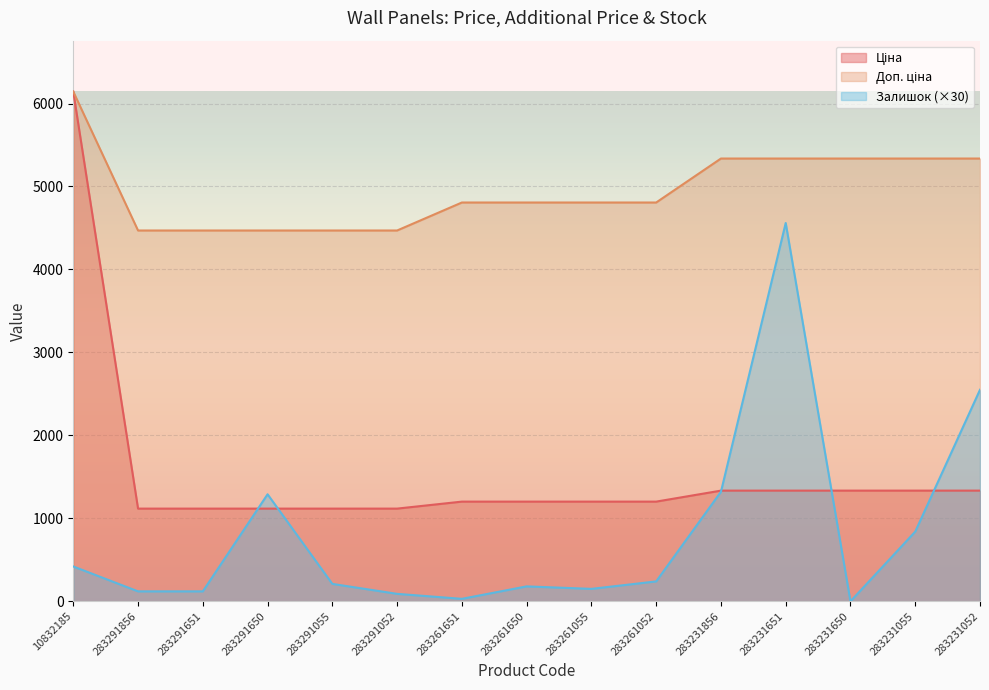

List the series in order of their overall mean, highest first.

Доп. ціна, Ціна, Залишок